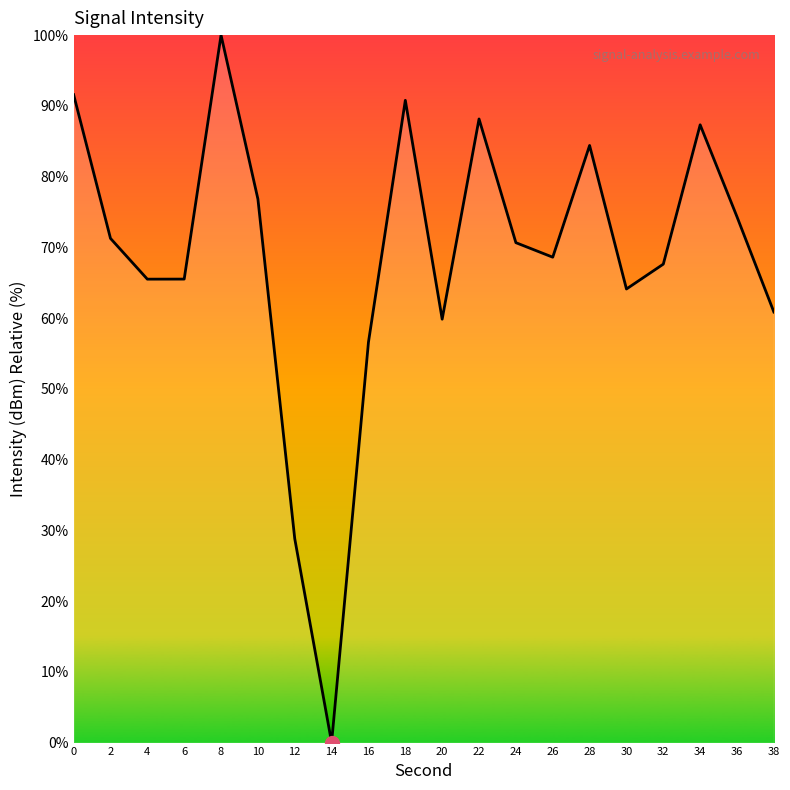

At which label is the value closest to 50?

16